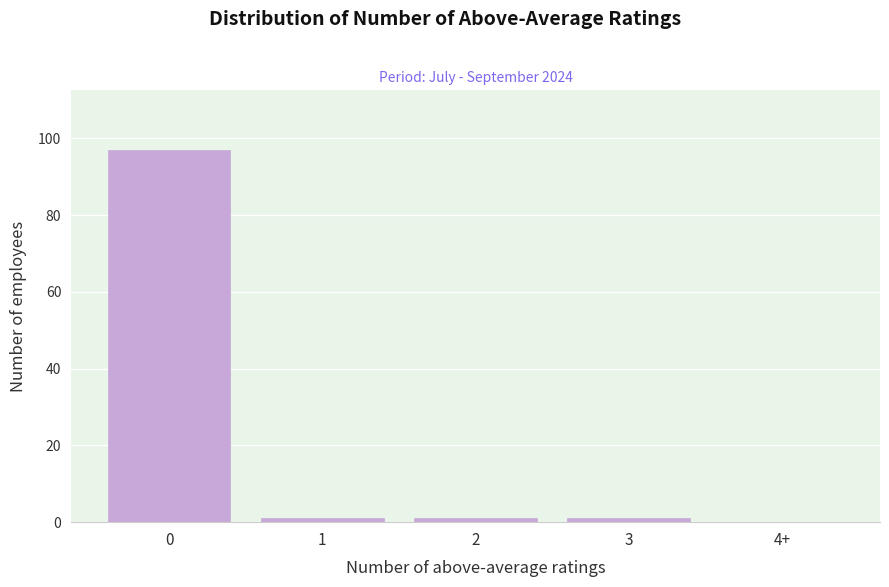

Reading left to right, extract all data points from this chart.

0=97	1=1	2=1	3=1	4+=0